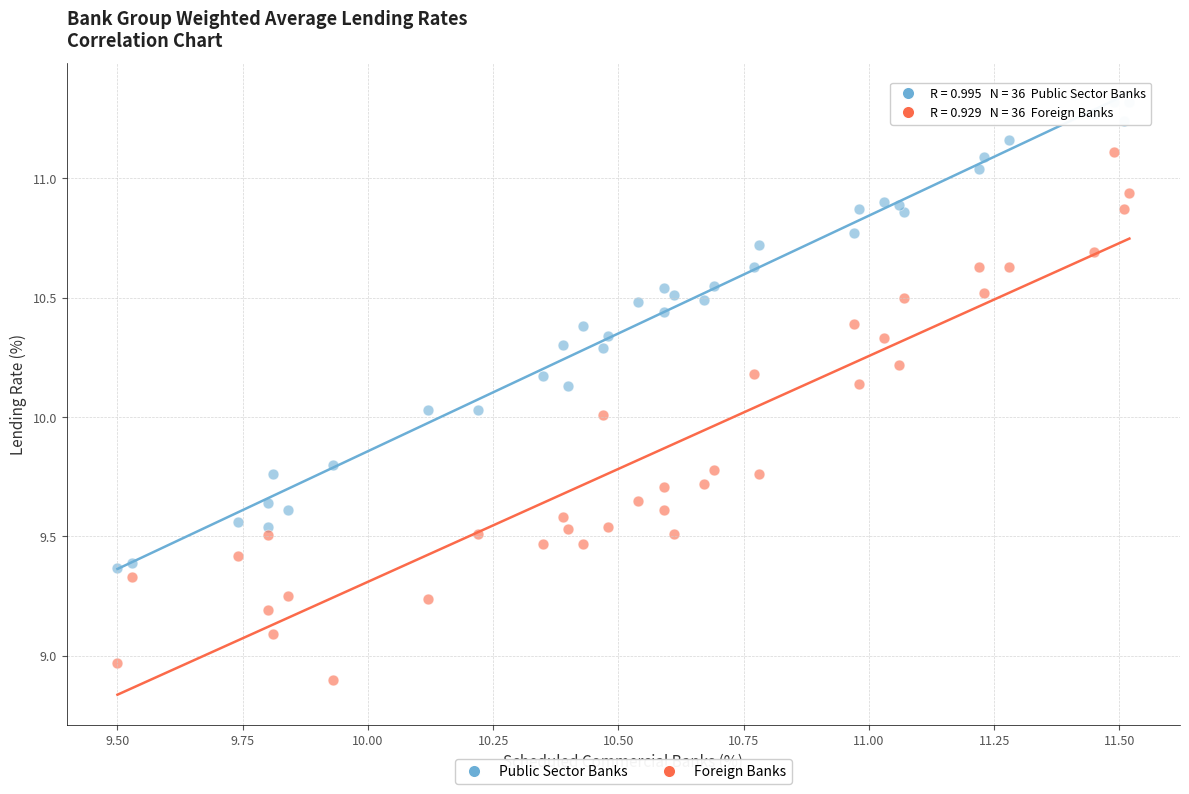

Which series has the largest Y range (max minus min)?

Foreign Banks